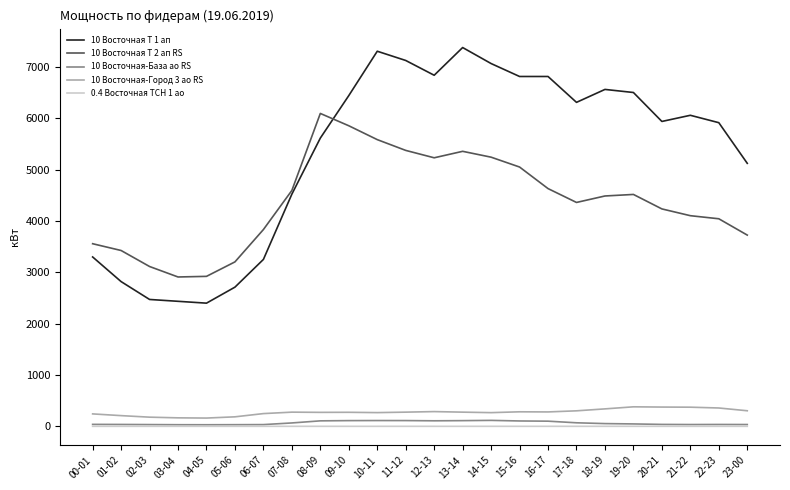

What is the minimum value for 10 Восточная-База ао RS?

31.0